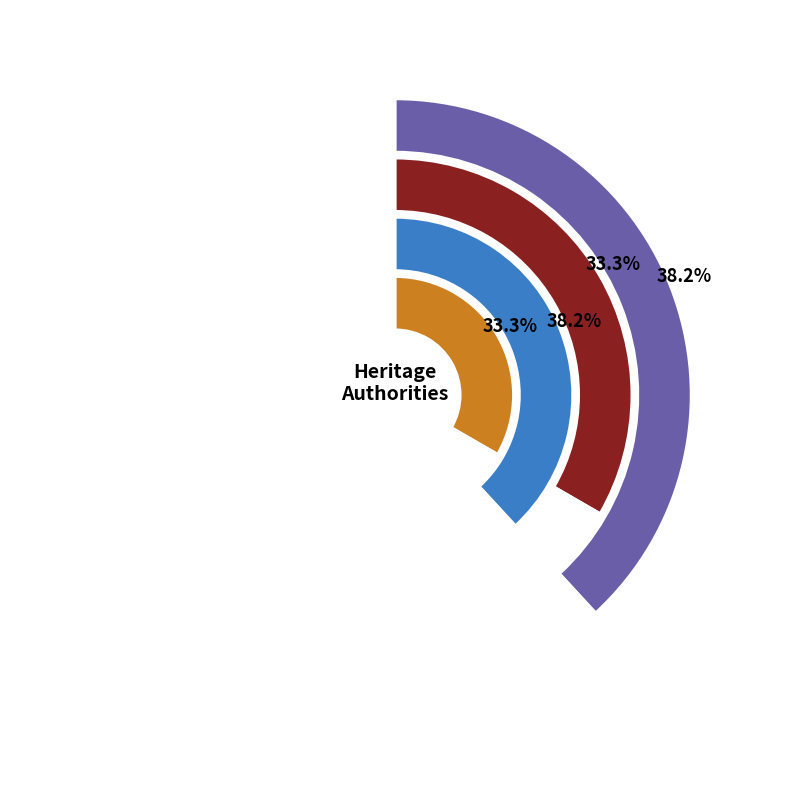

What percentage is the JACKS MAGAZINE CANAL slice, to the nearest percent?

33%